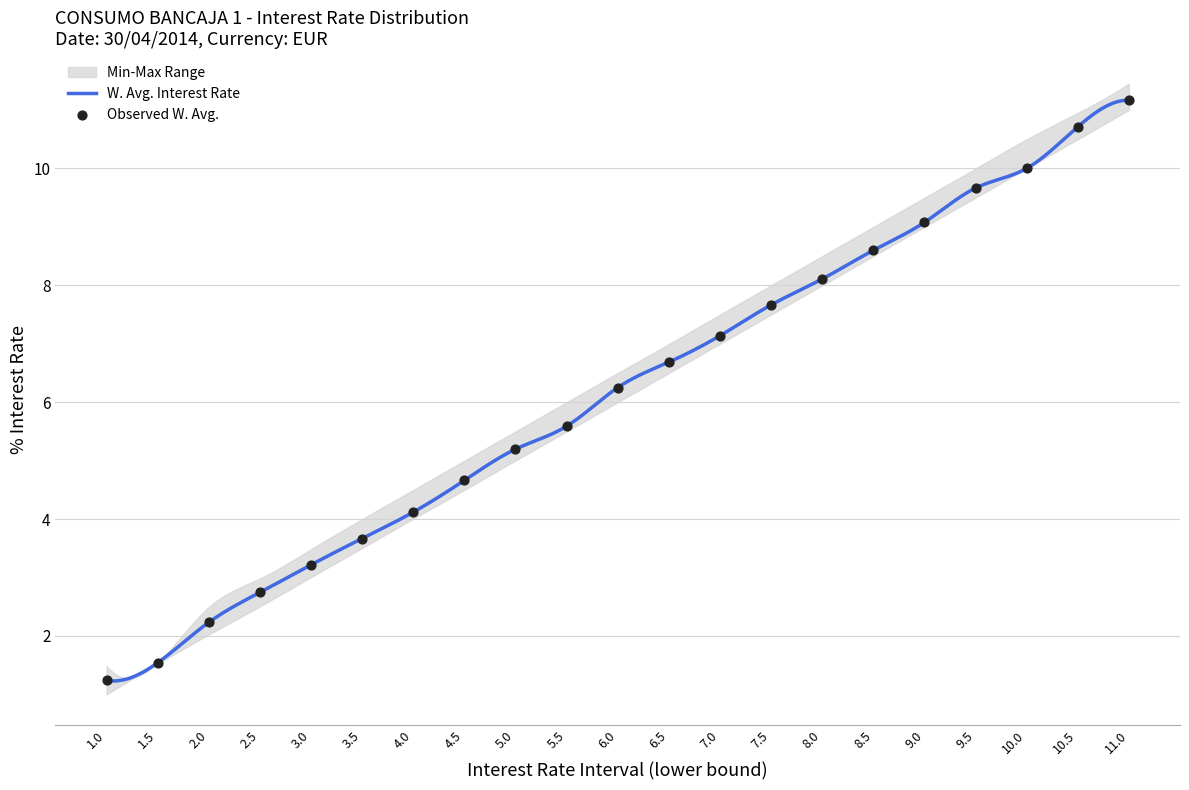

At which category is the sum across all series the highest?

11-11.499